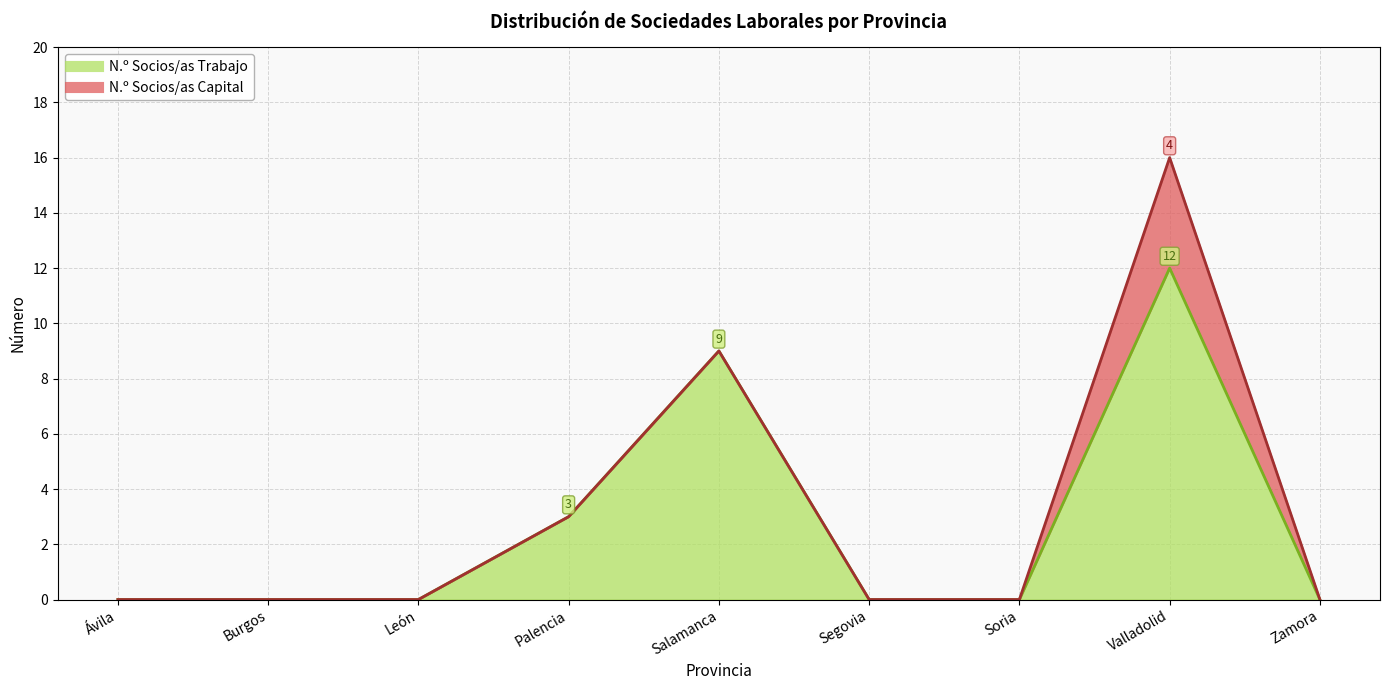

Is it true that the value at Burgos is 0?

True